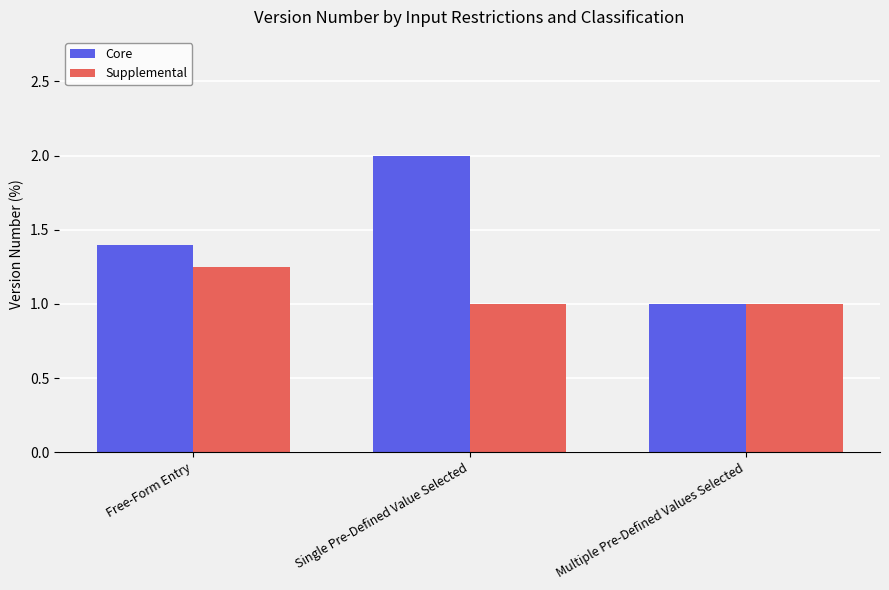

List the labels in order of Core value, smallest first.

Multiple Pre-Defined Values Selected, Free-Form Entry, Single Pre-Defined Value Selected